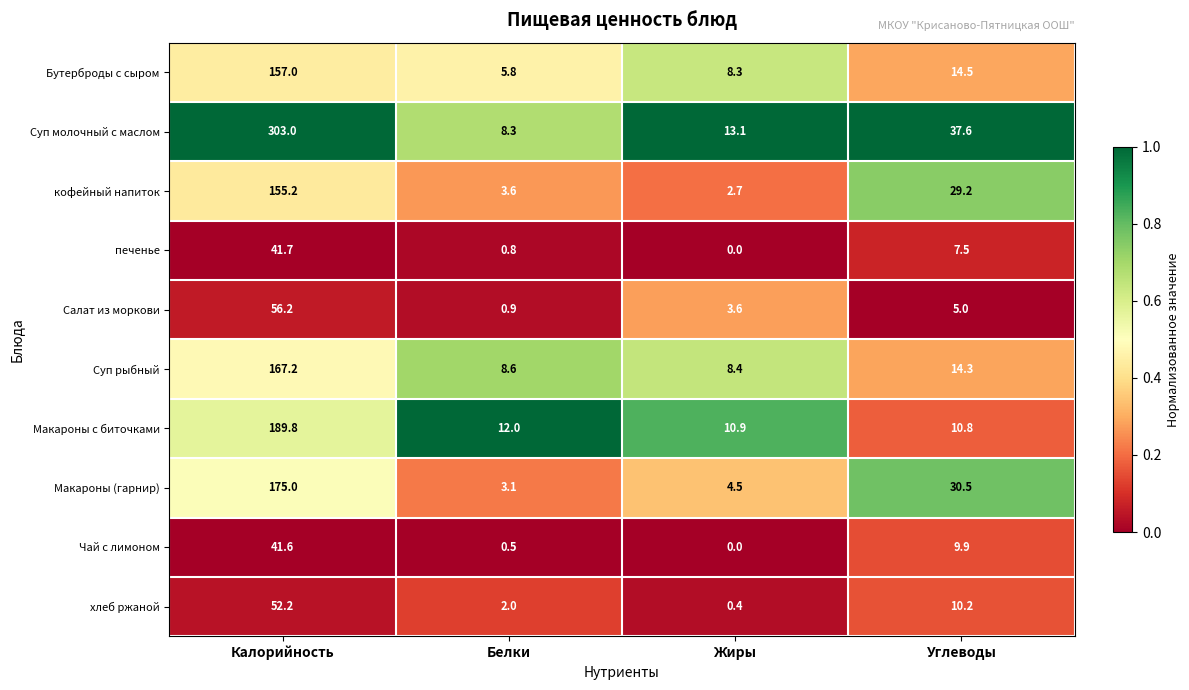

What is the difference between the Макароны (гарнир) values at Углеводы and Белки?

27.4